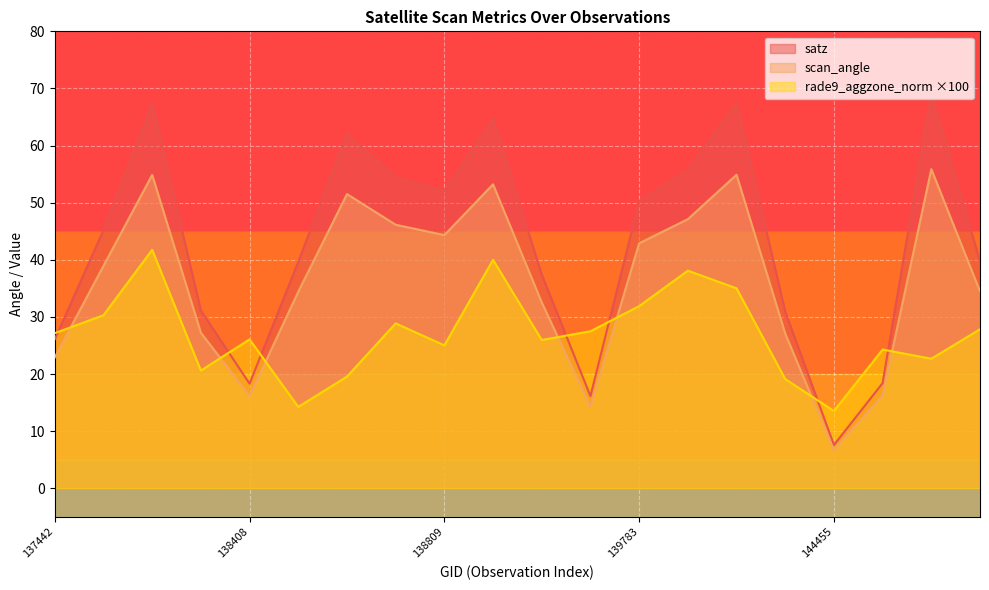

What are all the series names shown in the legend?

satz, scan_angle, rade9_aggzone_norm ×100